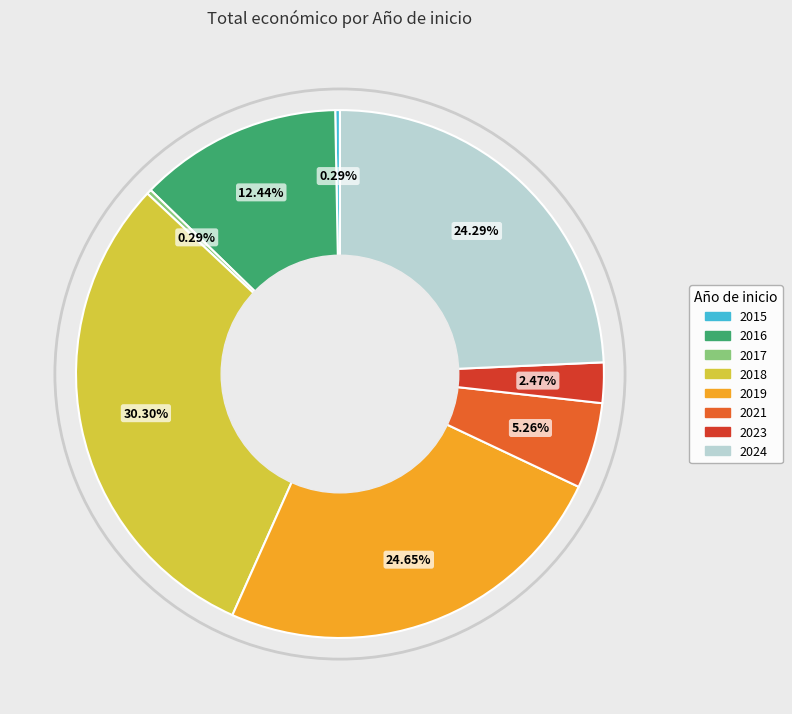

Is it true that 2016 is 22% of the pie?

False